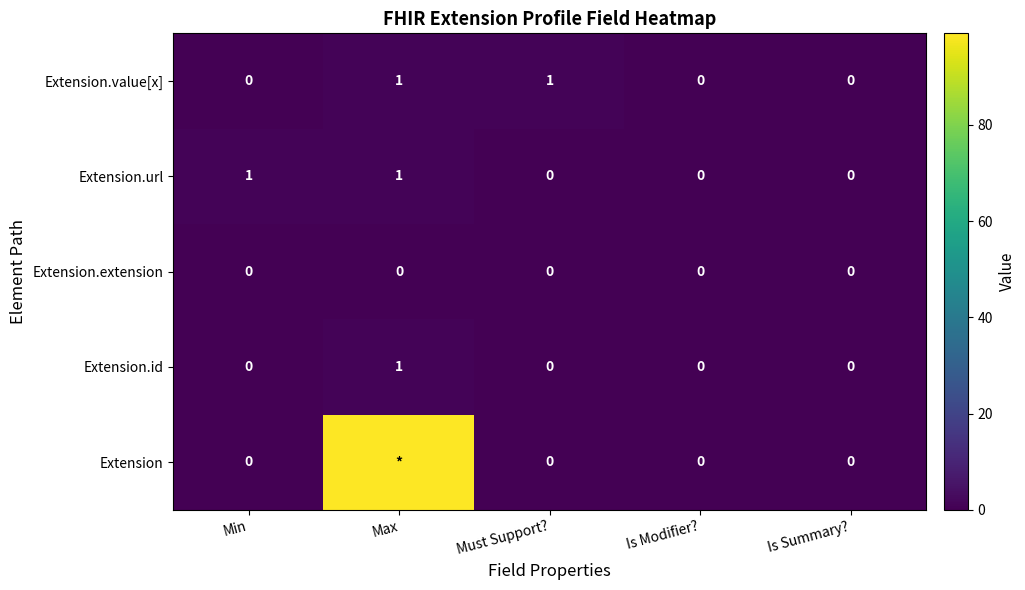

The value of Extension.url at Min is 2. True or false?

False